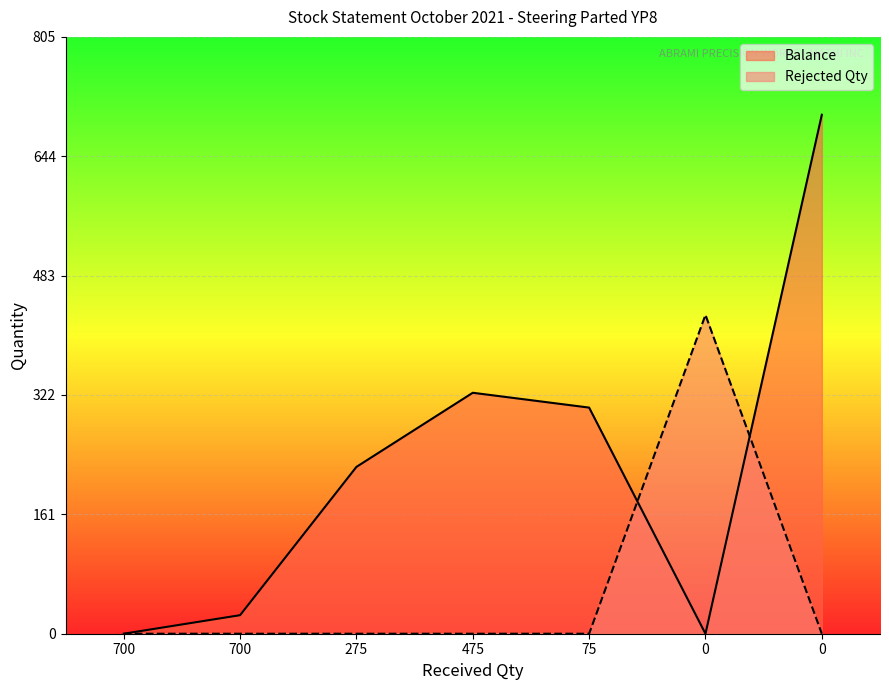

How many values in Rejected Qty are above zero?

1